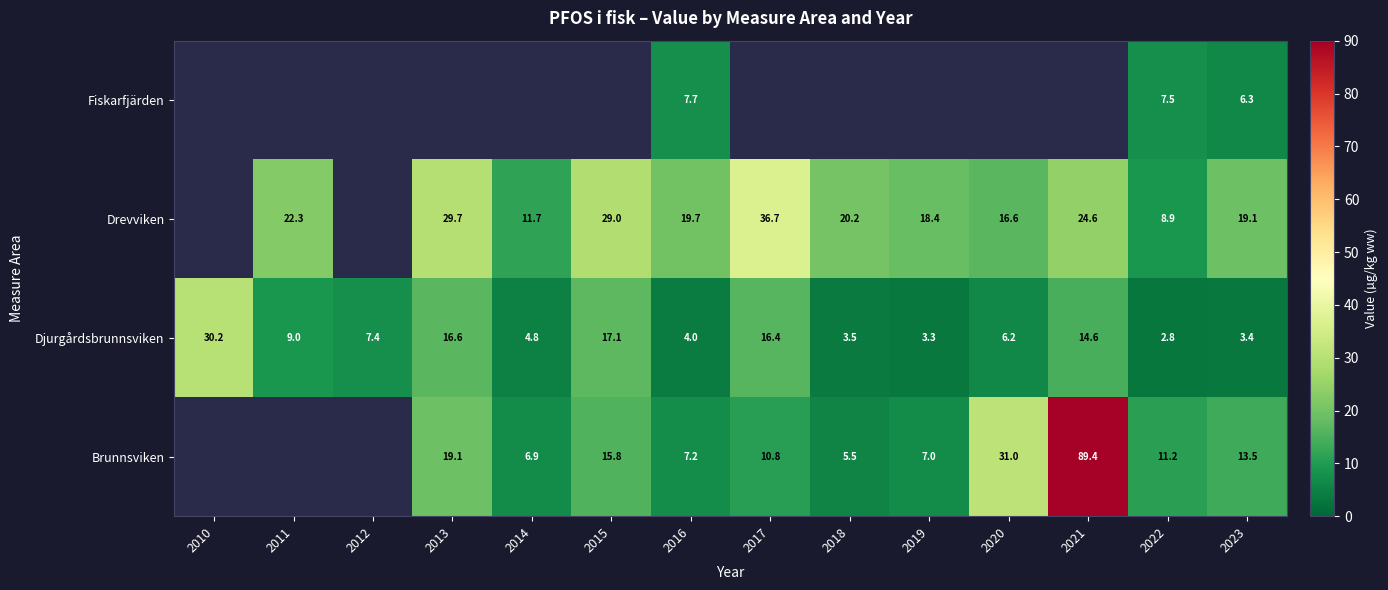

What is the spread (max minus min) of values at 2016?

15.7